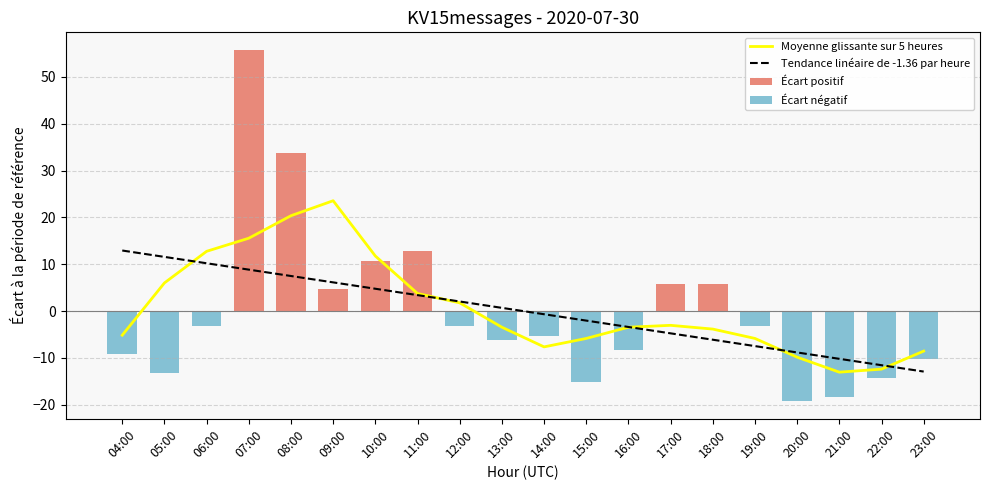

At 11:00, list the series in order from largest to smallest.

Écart positif, Moyenne glissante sur 5 heures, Tendance linéaire de -1.36 par heure, Écart négatif